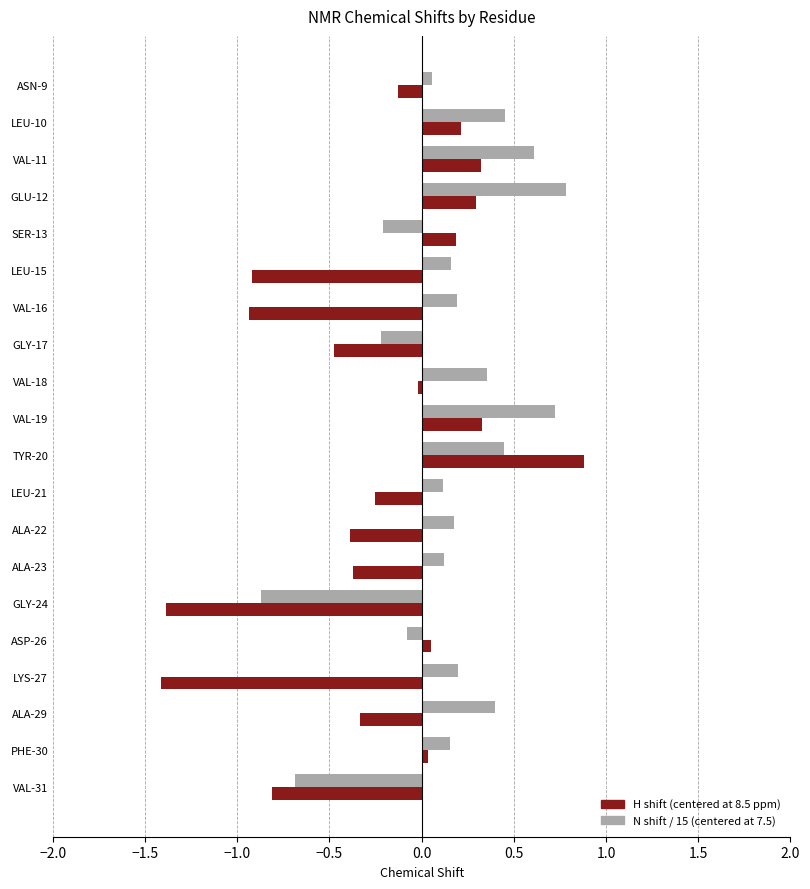

At which category is the sum across all series the highest?

TYR-20